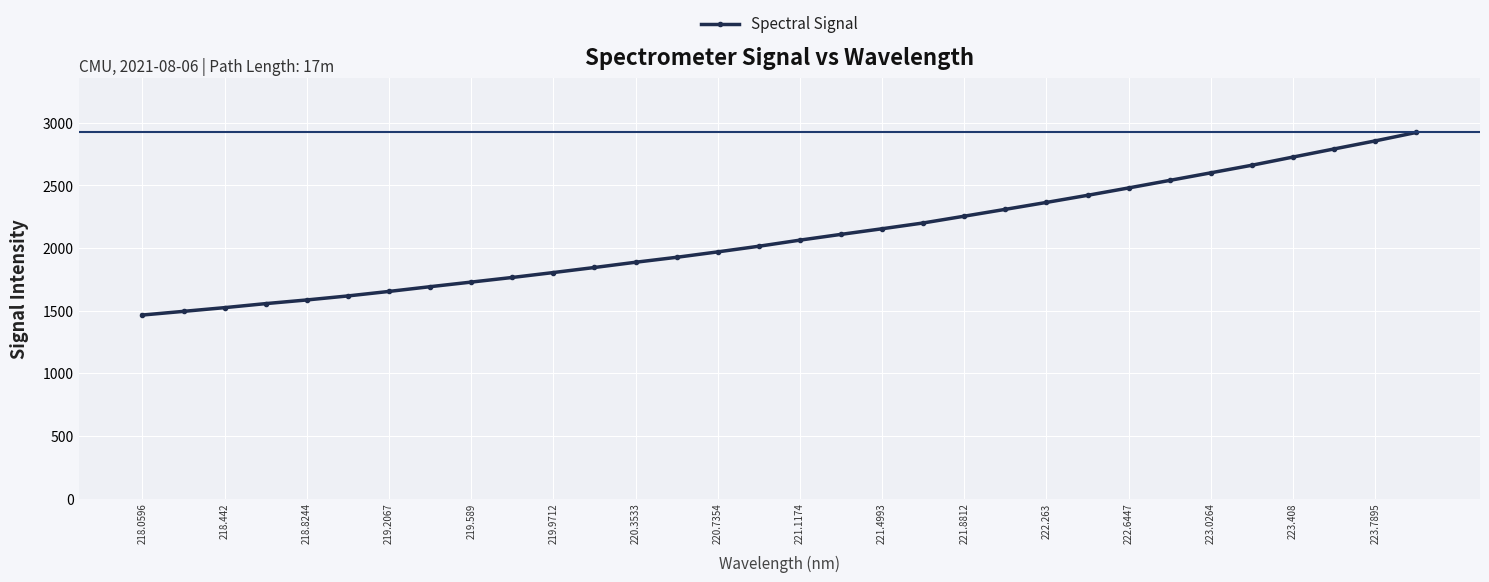

What is the greatest value displayed?

2923.1